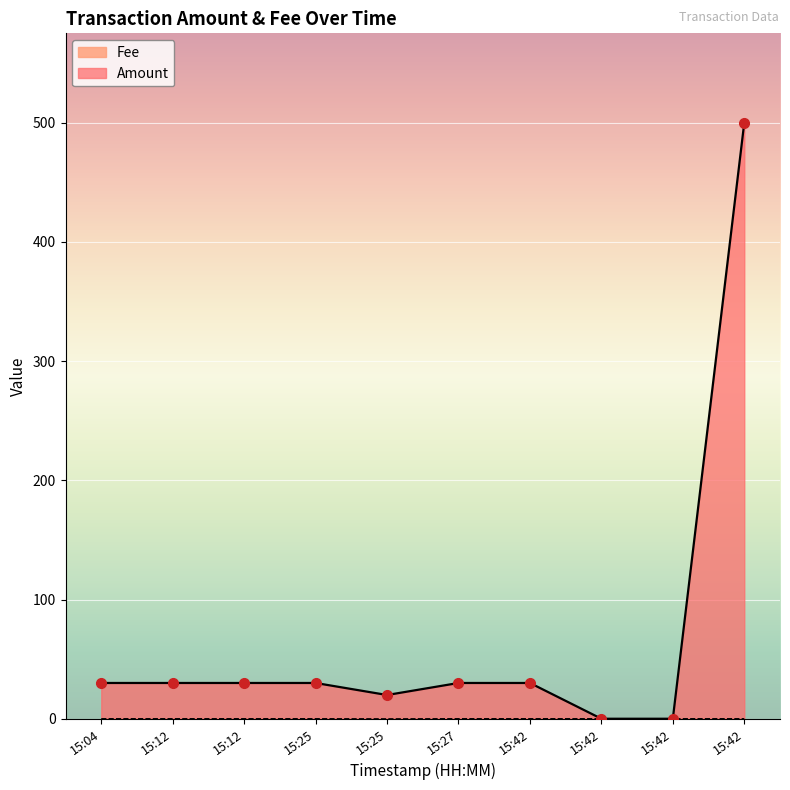

In Amount, how many points are lower than both neighbors (excluding endpoints)?

1